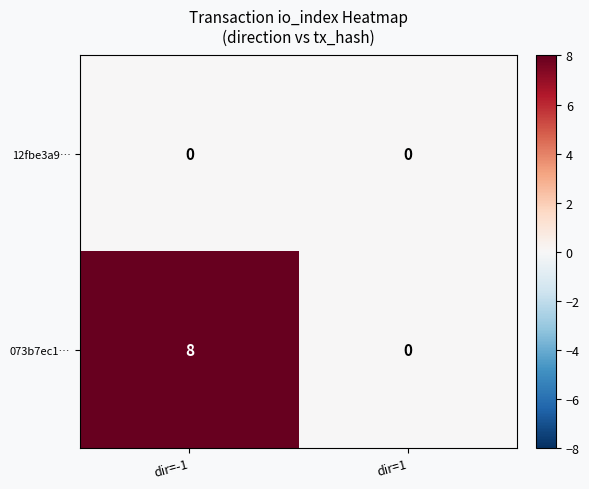

Which series has the largest total across all categories?

073b7ec1…